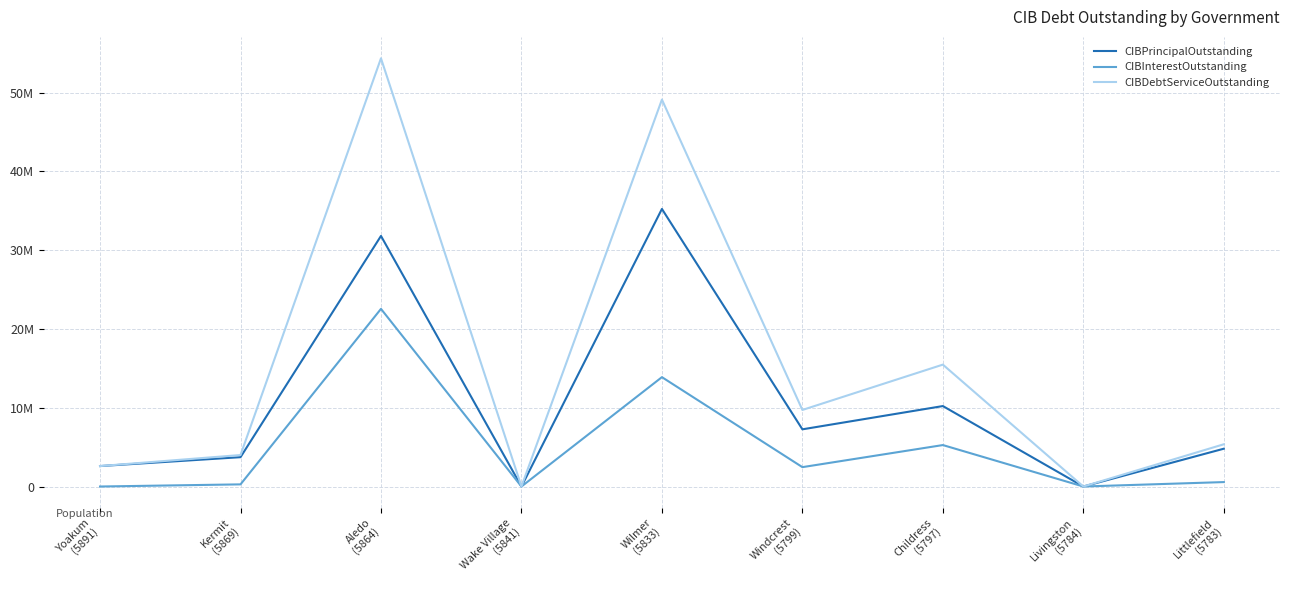

Which series has the largest total across all categories?

CIBDebtServiceOutstanding